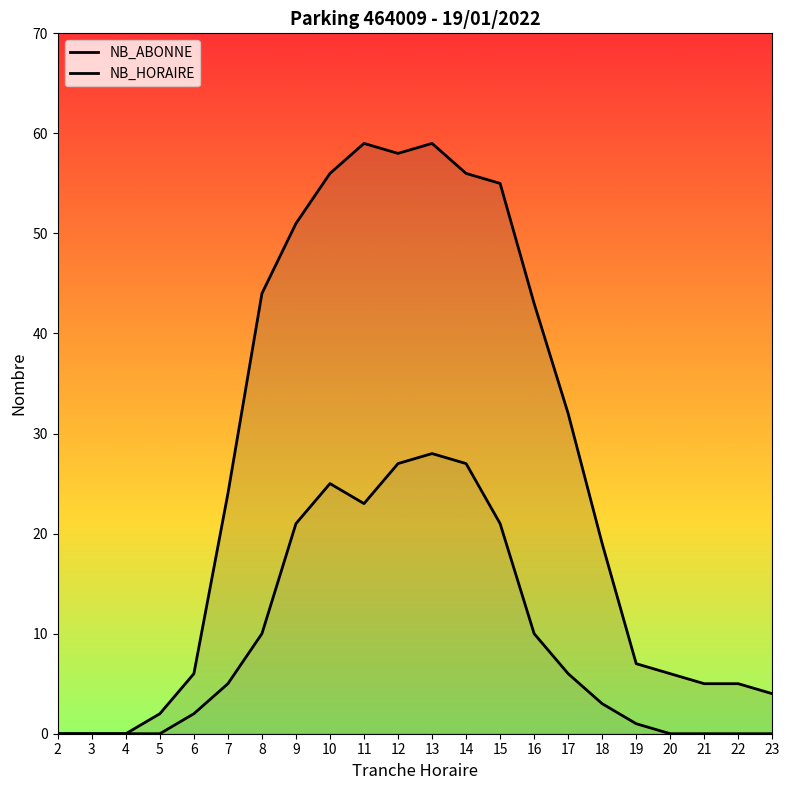

Does the chart display data point markers on the line(s)?

No